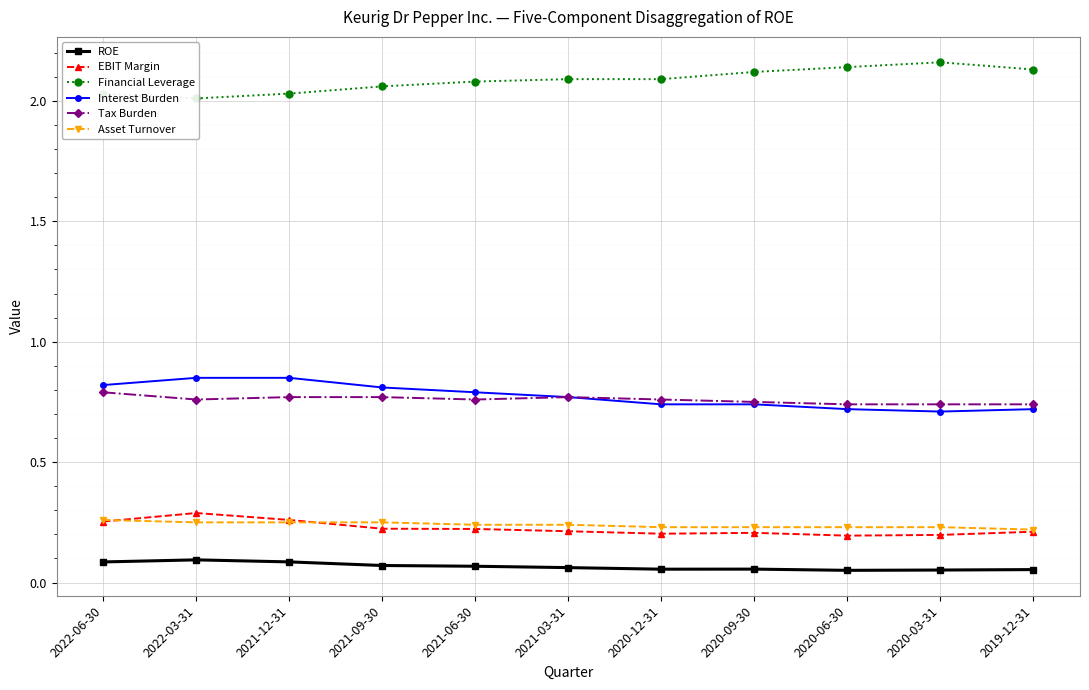

Between 2021-12-31 and 2022-06-30, which is larger?

2021-12-31